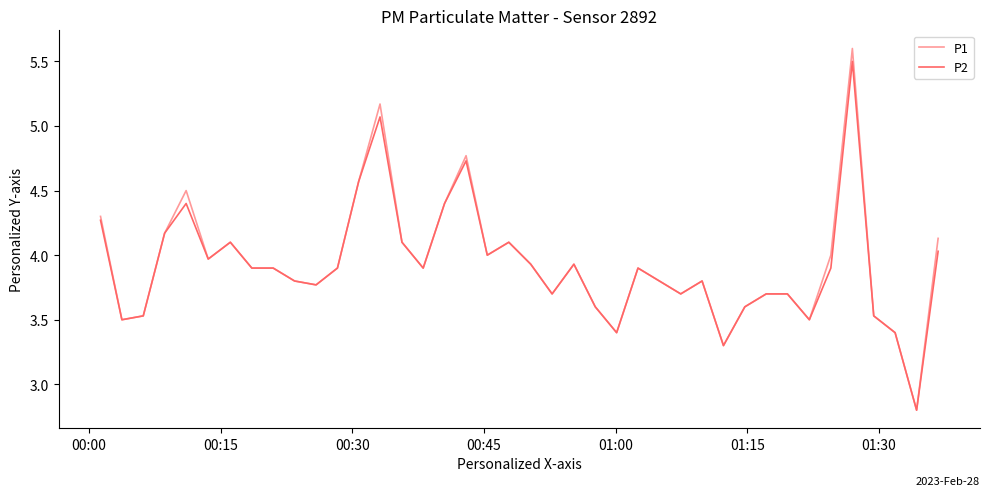

What is the lowest value of the P2 series?

2.8